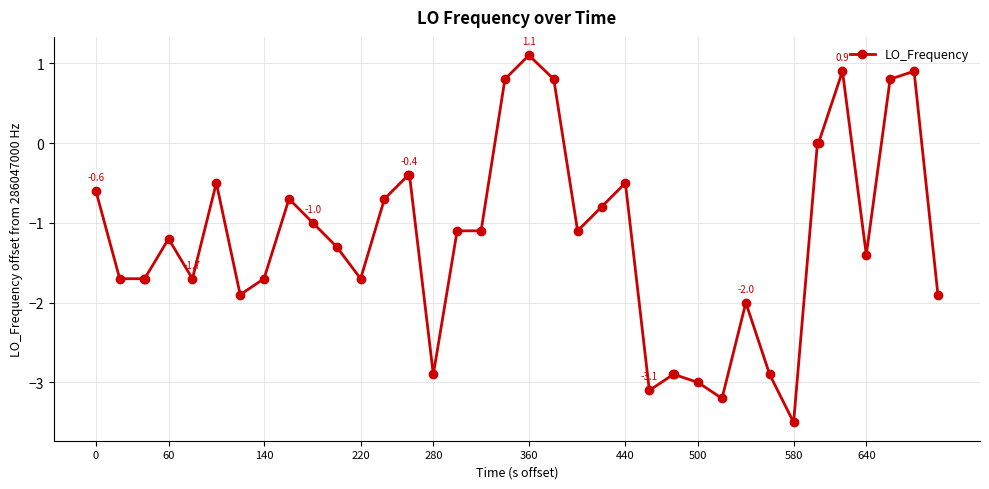

What is the greatest value displayed?

1.1